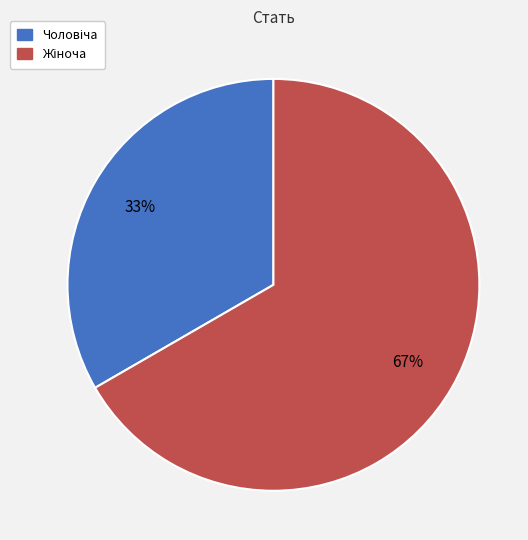

To the nearest percent, what is the average slice percentage?

50%